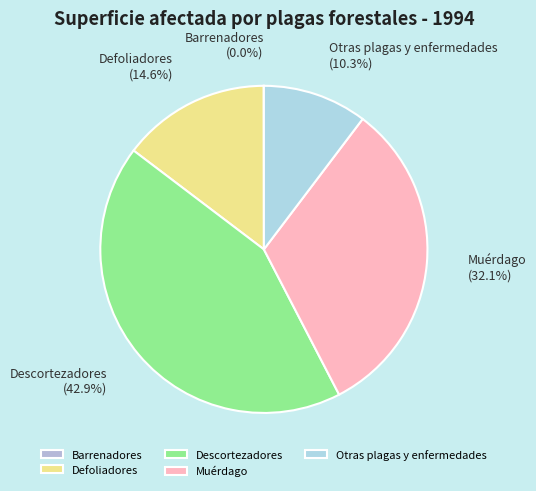

To the nearest percent, what is the average slice percentage?

20%